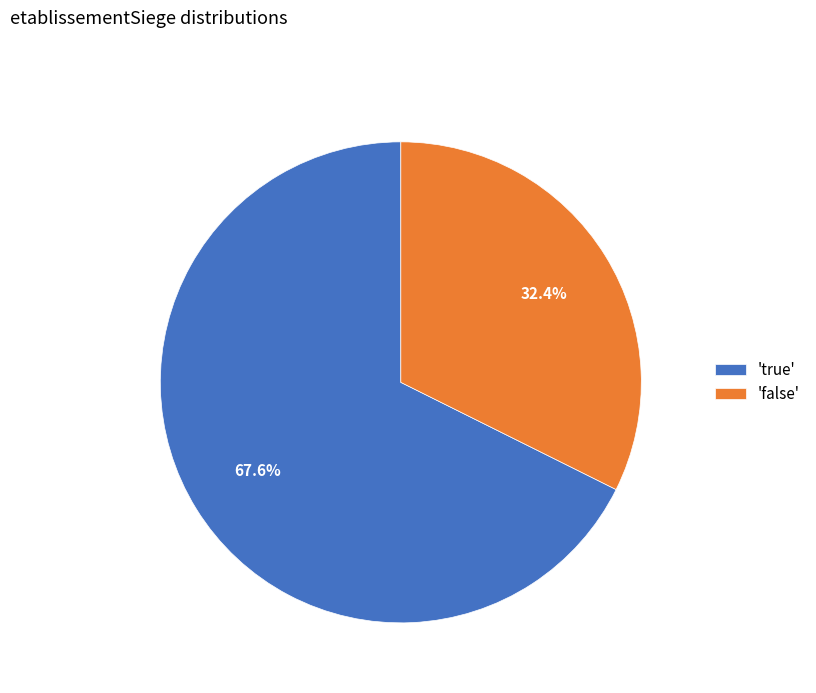

Count the number of slices in the pie.

2